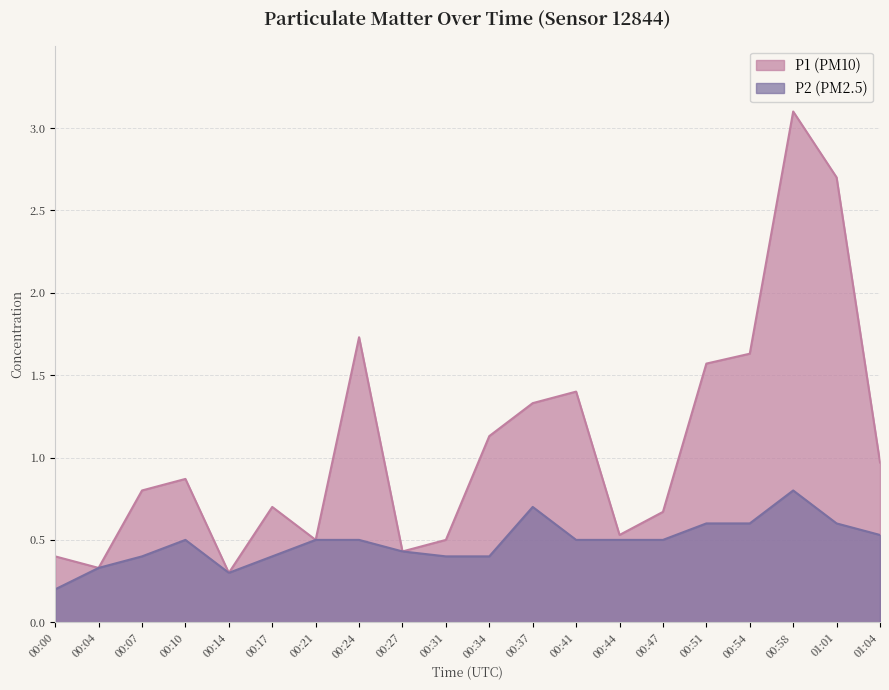

True or false: P1 and P2 intersect in this chart.

False